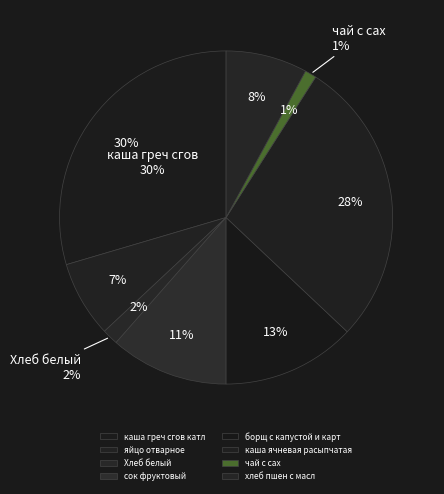

What is the largest slice in the pie chart?

каша греч сгов катл